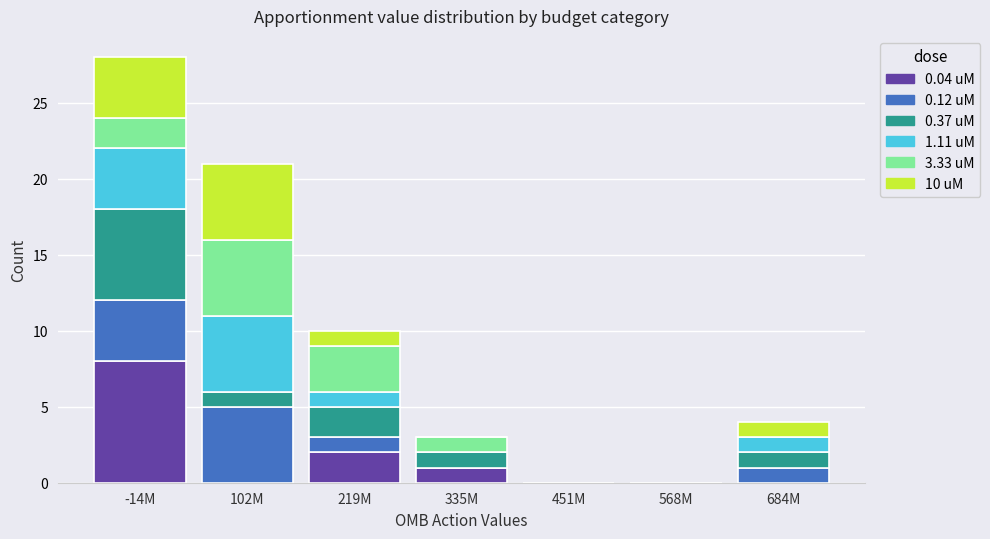

At which label does 0.04 uM reach its peak?

-14M